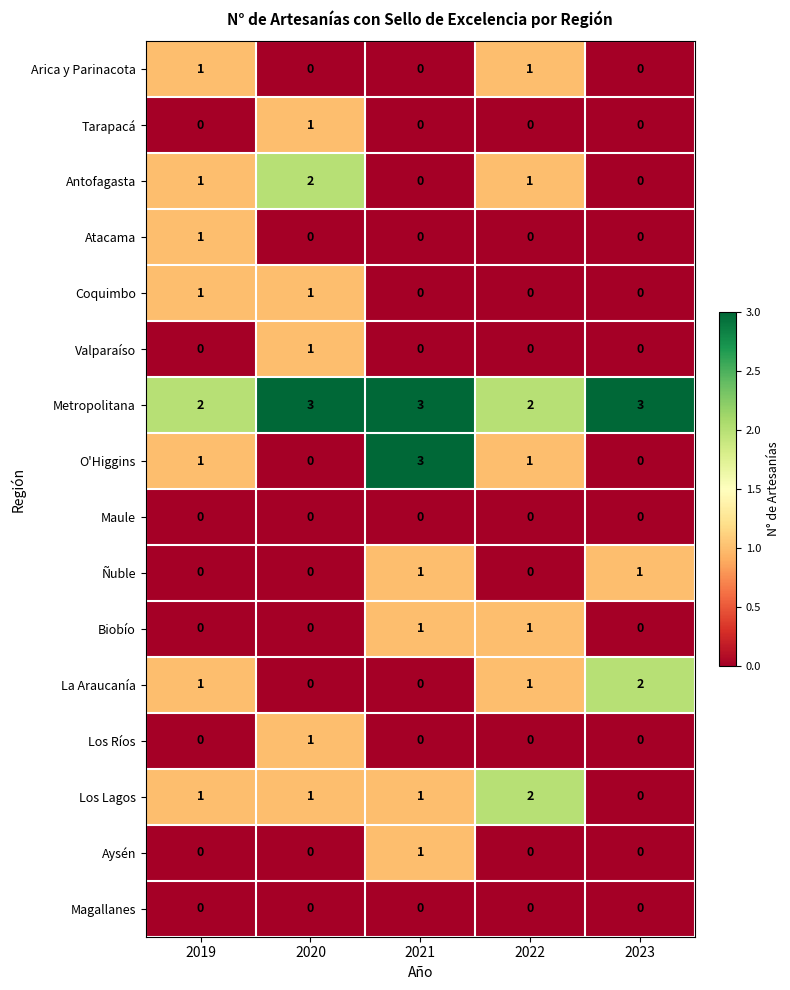

Which series has the widest spread of values?

O'Higgins